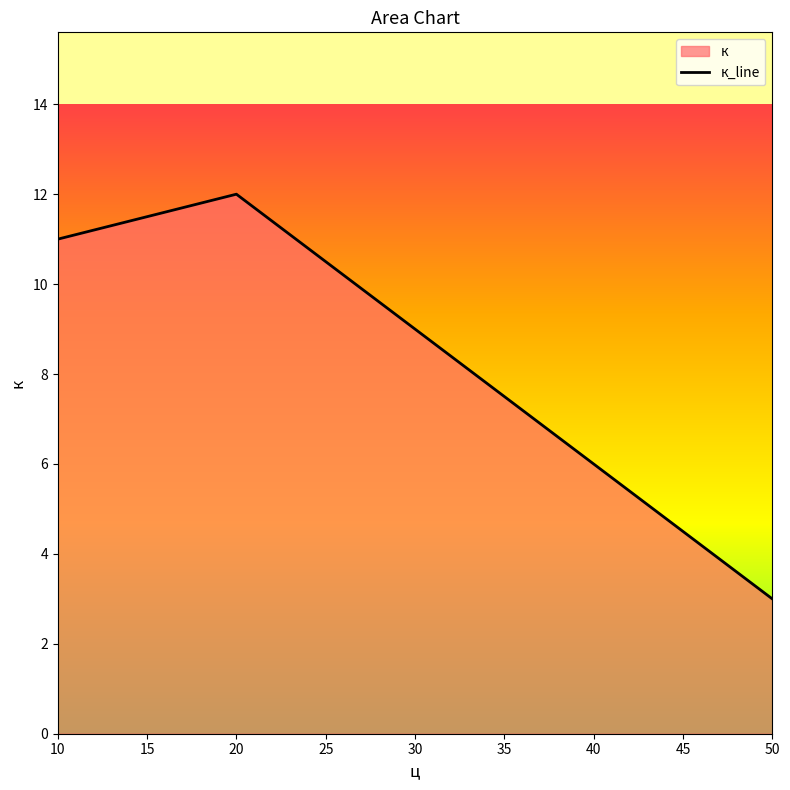

What is the minimum value shown in the chart?

3